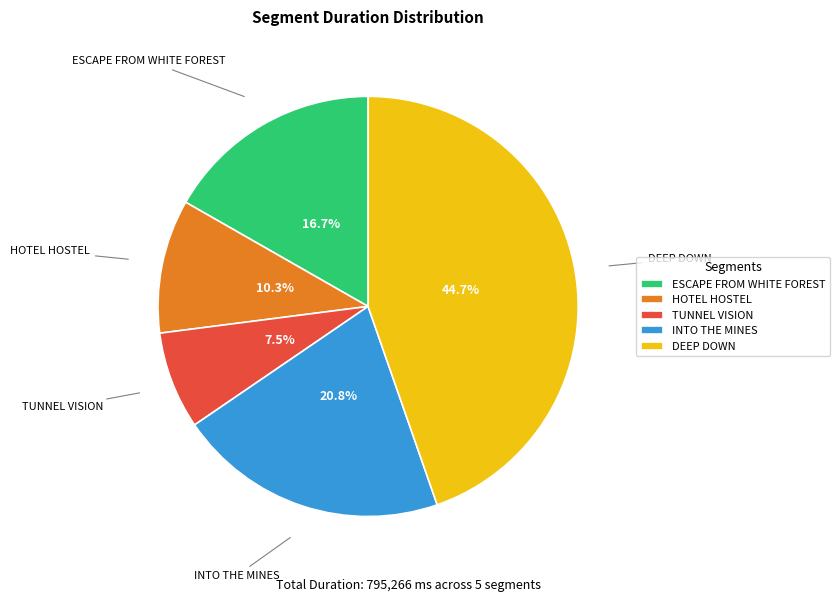

The DEEP DOWN slice represents 45% of the pie. True or false?

True